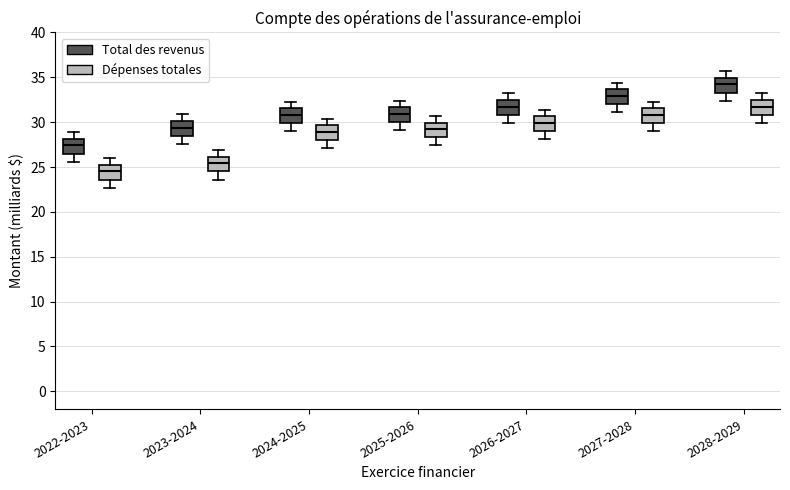

Where is the upper edge of the box for 2022-2023 (Total des revenus) on the y-axis? The values are not printed on the chart, so give them approximately, as read against the axis.

28.0